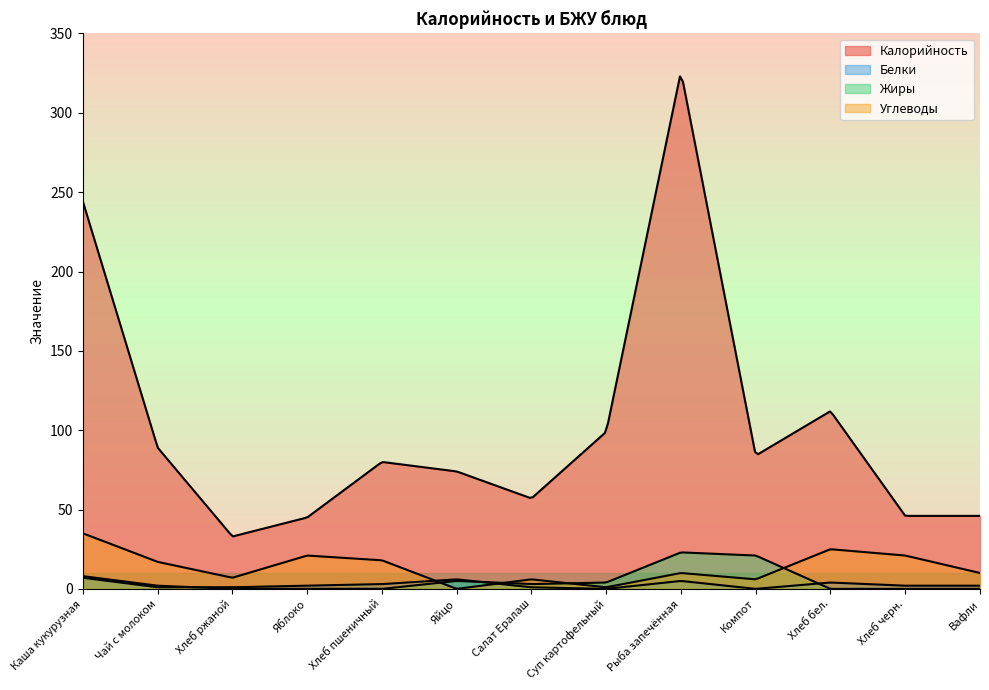

Is it true that Белки equals 1 at Салат Ералаш?

True